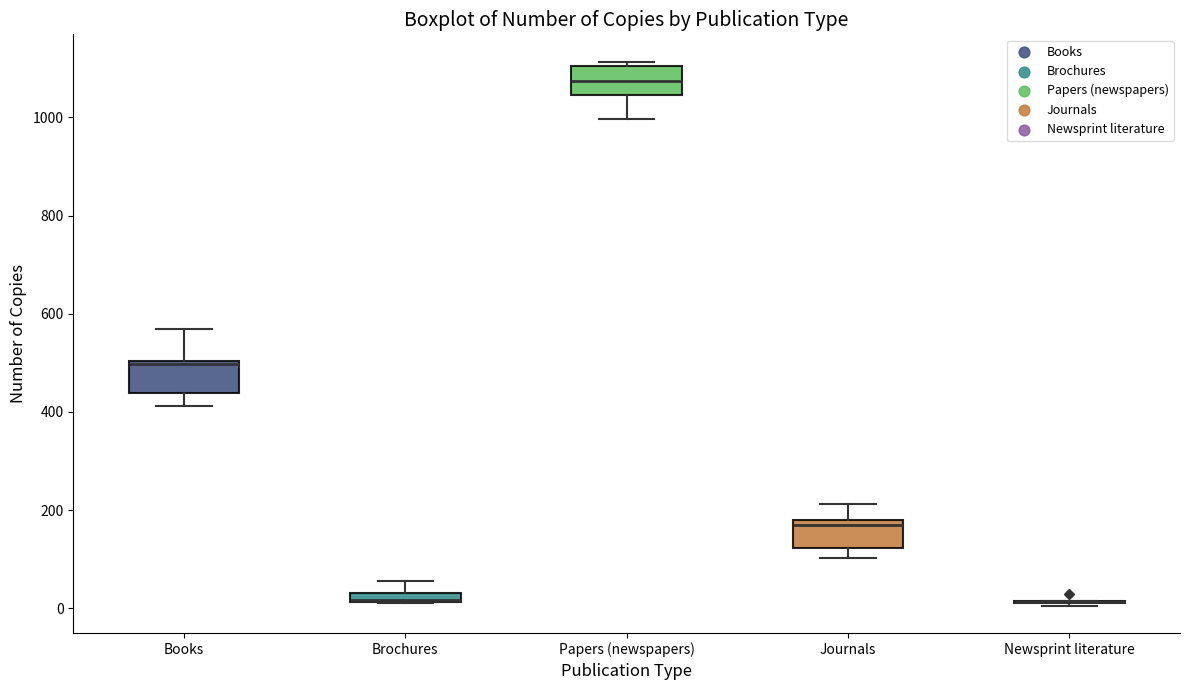

Where is the lower edge of the box for Brochures on the y-axis? The values are not printed on the chart, so give them approximately, as read against the axis.

20